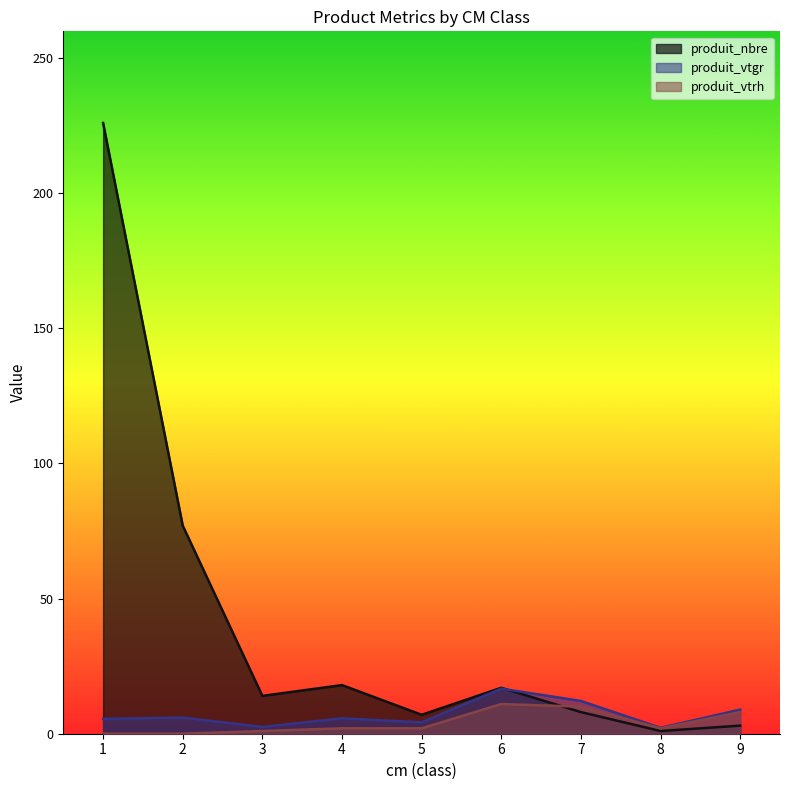

The value of produit_vtrh at 2 is 0.0. True or false?

True